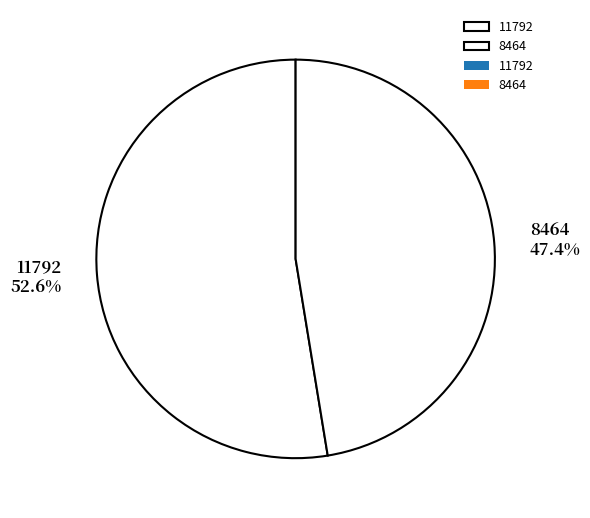

Combined, do 8464 and 11792 account for over 50%?

Yes